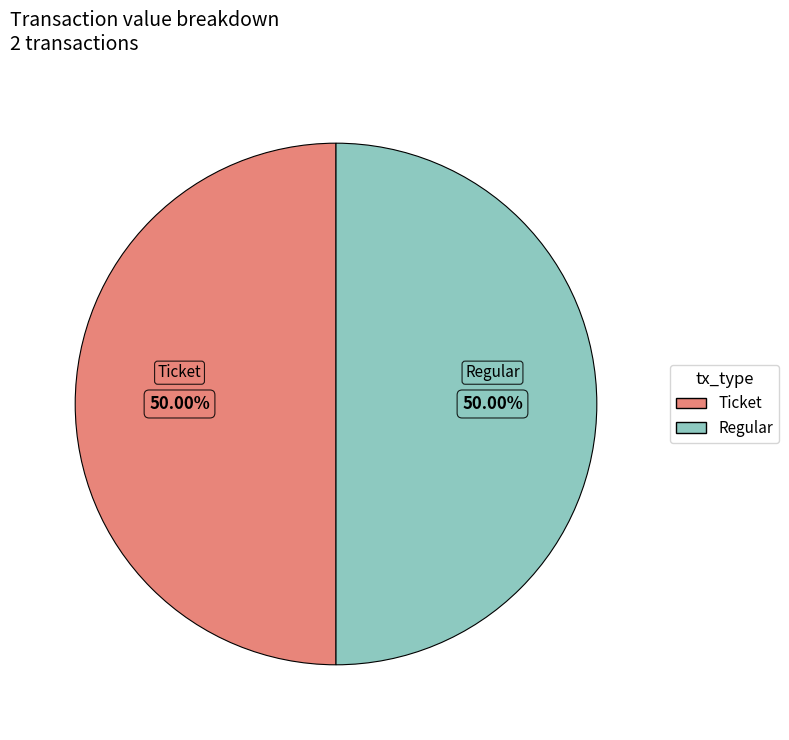

What is the ratio of the value at Regular to the value at Ticket?

1.0